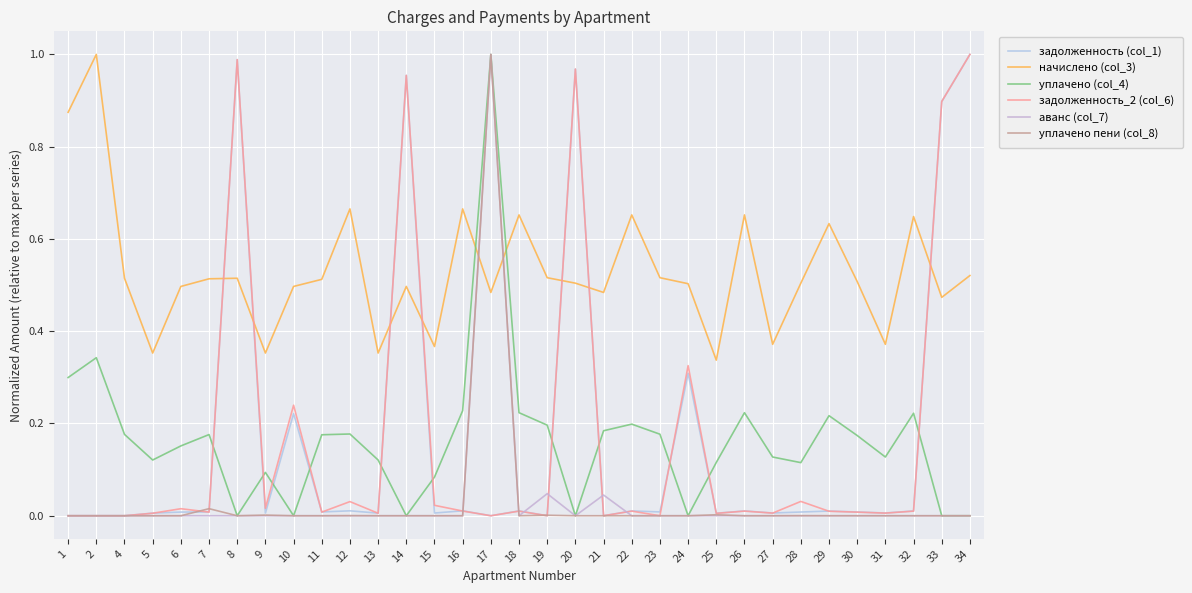

Is the value of уплачено пени (col_8) at 8 greater than the value of начислено (col_3) at 22?

No